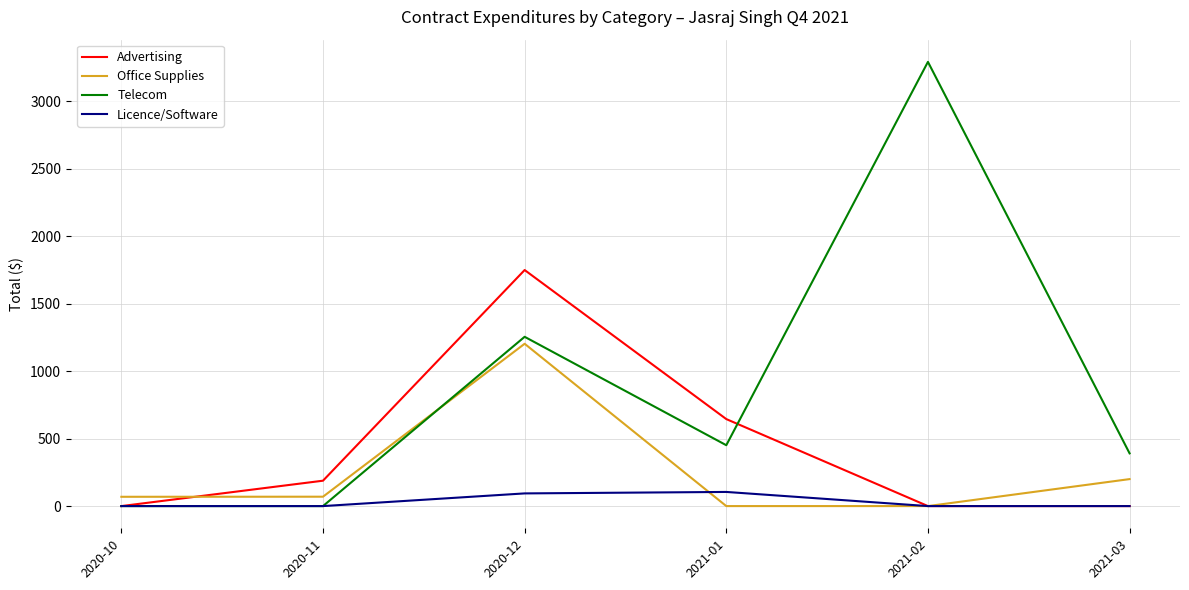

What position from the right is 2021-03?

1